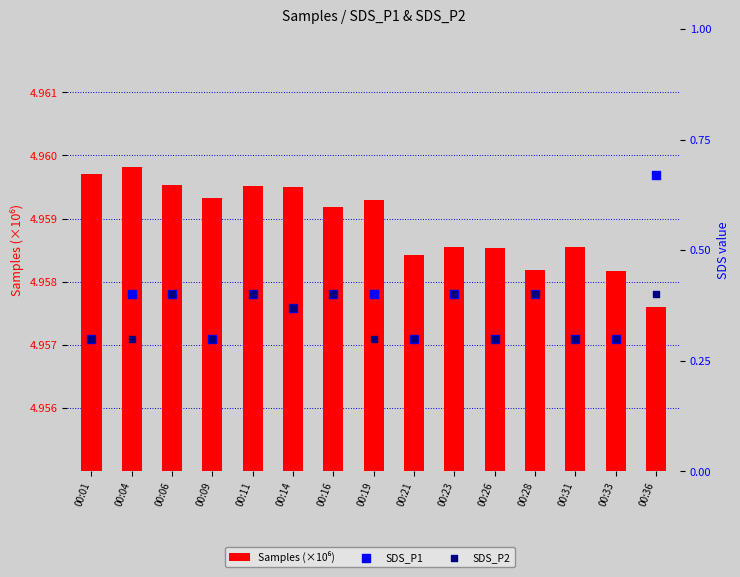

At how many categories does at least one series exceed 1?

15